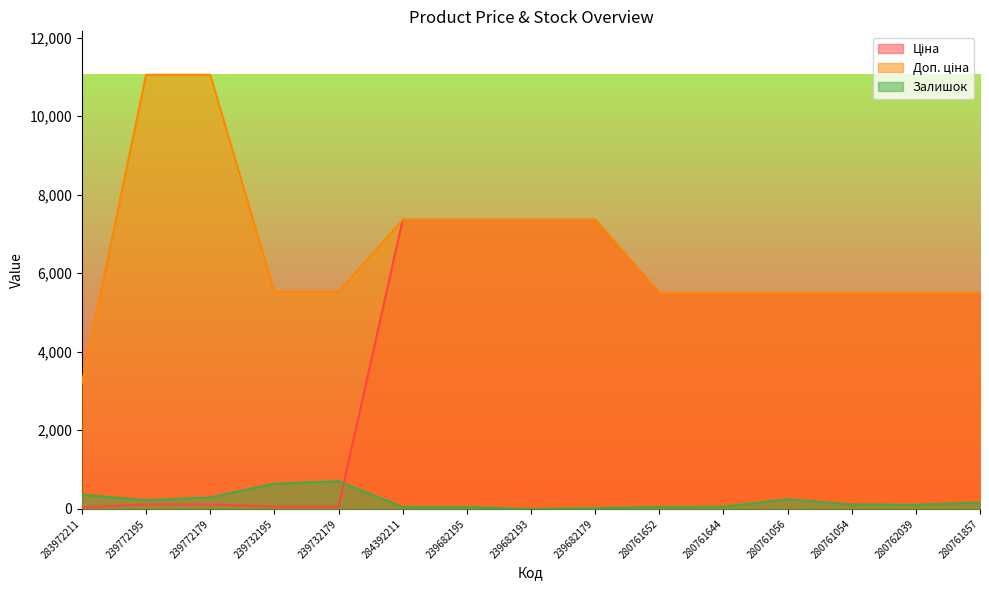

How many values in the Ціна series exceed 5497?

10